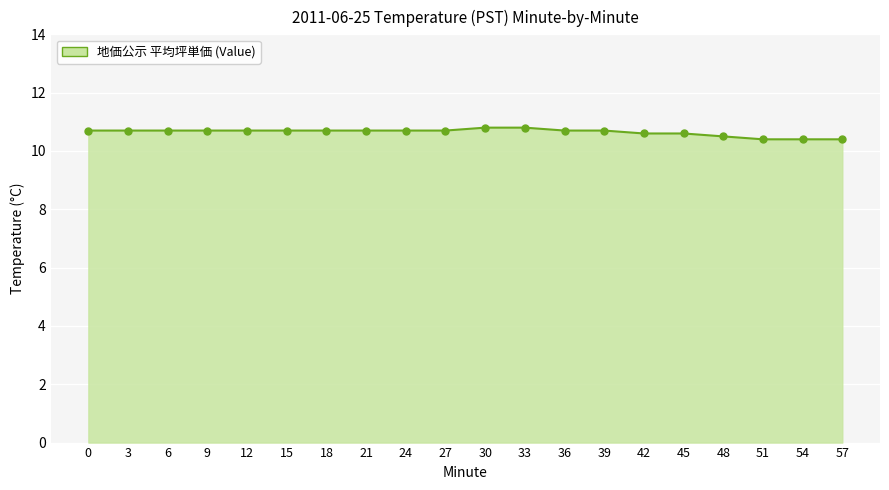

Reading left to right, extract all data points from this chart.

0=10.7	3=10.7	6=10.7	9=10.7	12=10.7	15=10.7	18=10.7	21=10.7	24=10.7	27=10.7	30=10.8	33=10.8	36=10.7	39=10.7	42=10.6	45=10.6	48=10.5	51=10.4	54=10.4	57=10.4